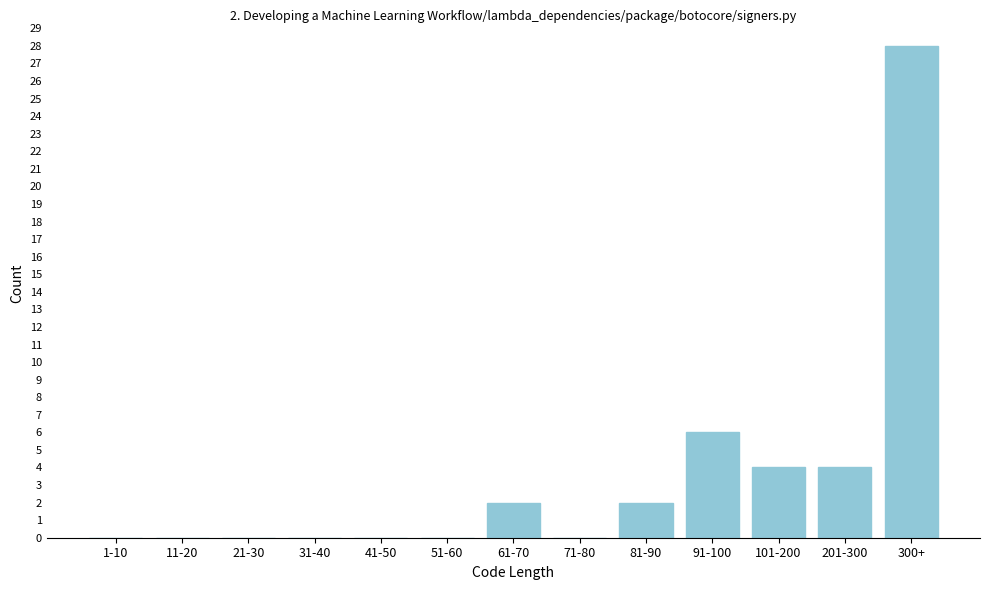

Reading left to right, list all the values displayed in this chart.

1-10=0	11-20=0	21-30=0	31-40=0	41-50=0	51-60=0	61-70=2	71-80=0	81-90=2	91-100=6	101-200=4	201-300=4	300+=28